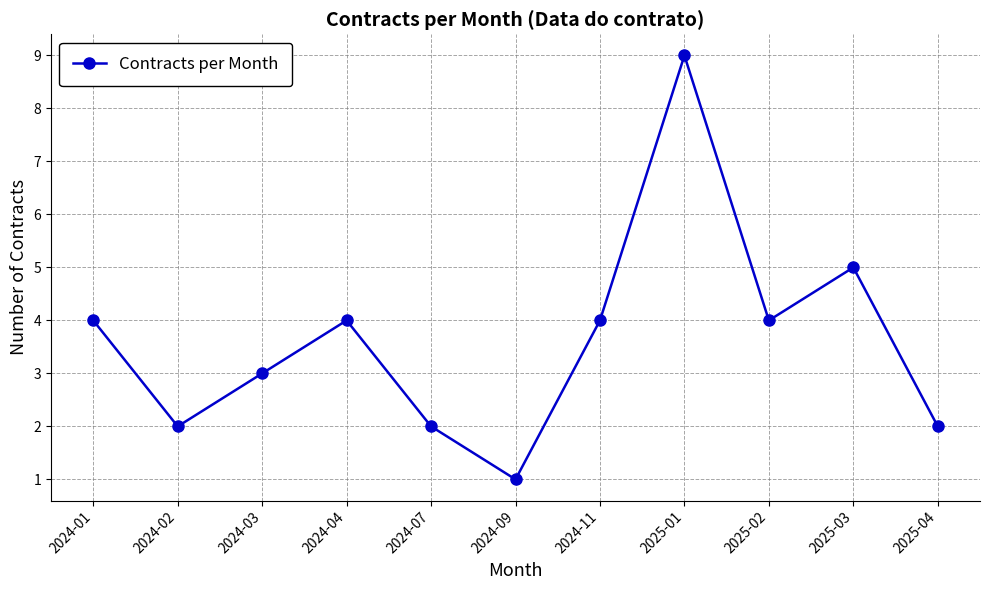

True or false: there are more than 2 points higher than both neighbors.

True